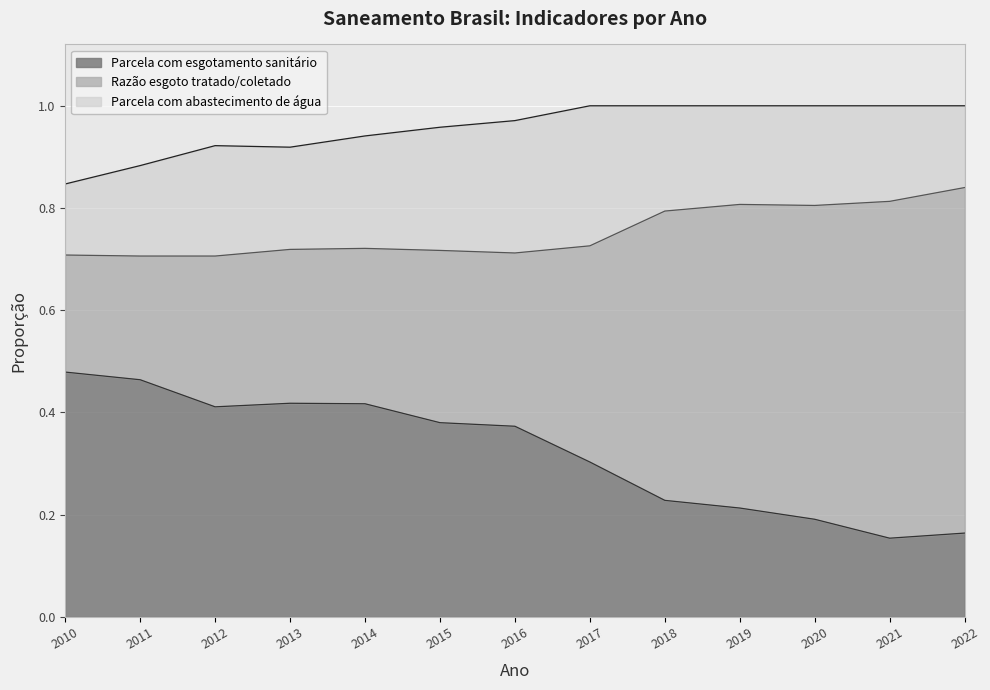

What is the total value across all series at 2019?

1.0